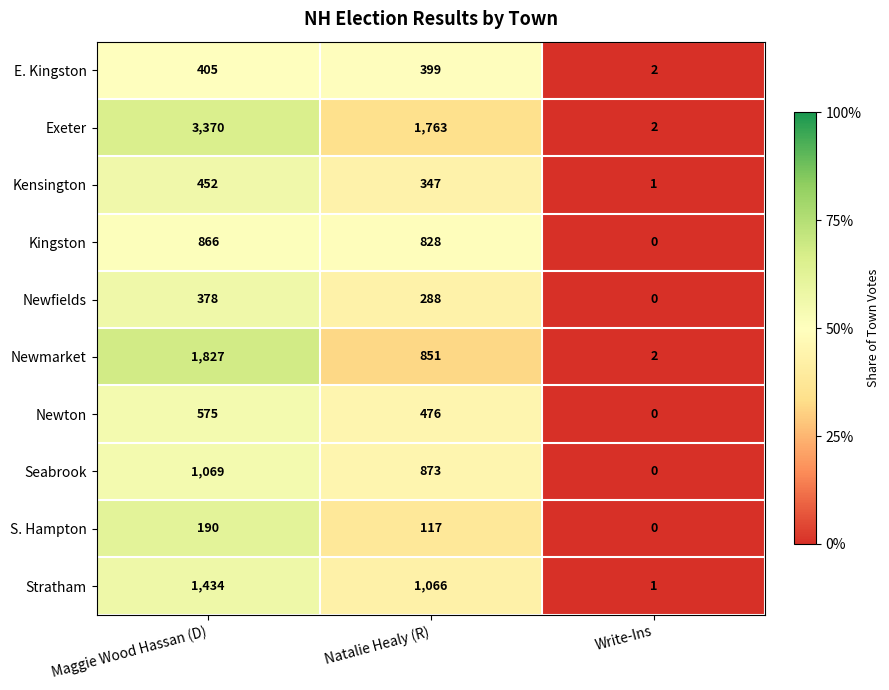

Which series has the largest range (max minus min)?

Exeter